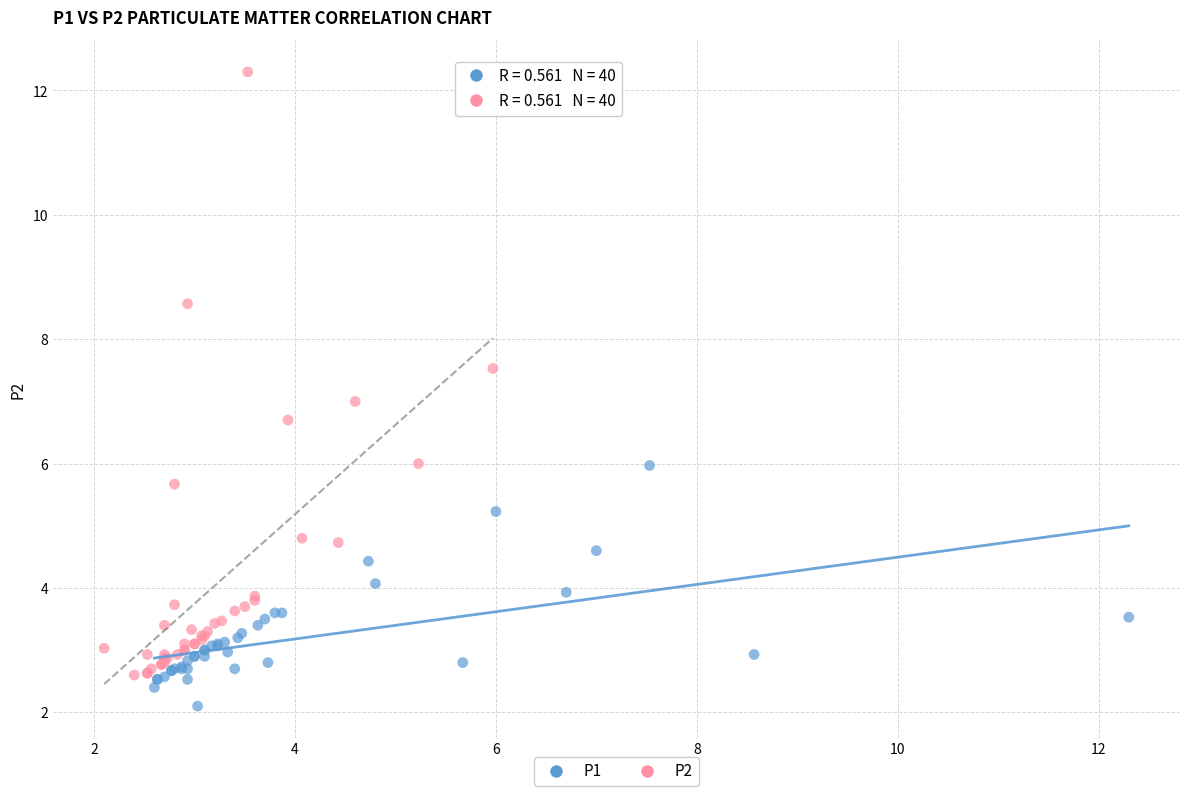

Which series has the largest Y range (max minus min)?

P2